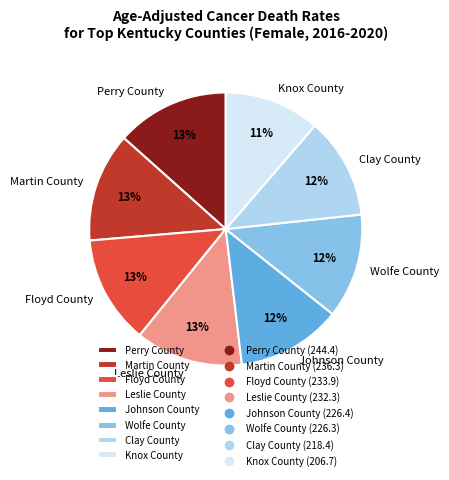

Does any single category account for the majority?

No